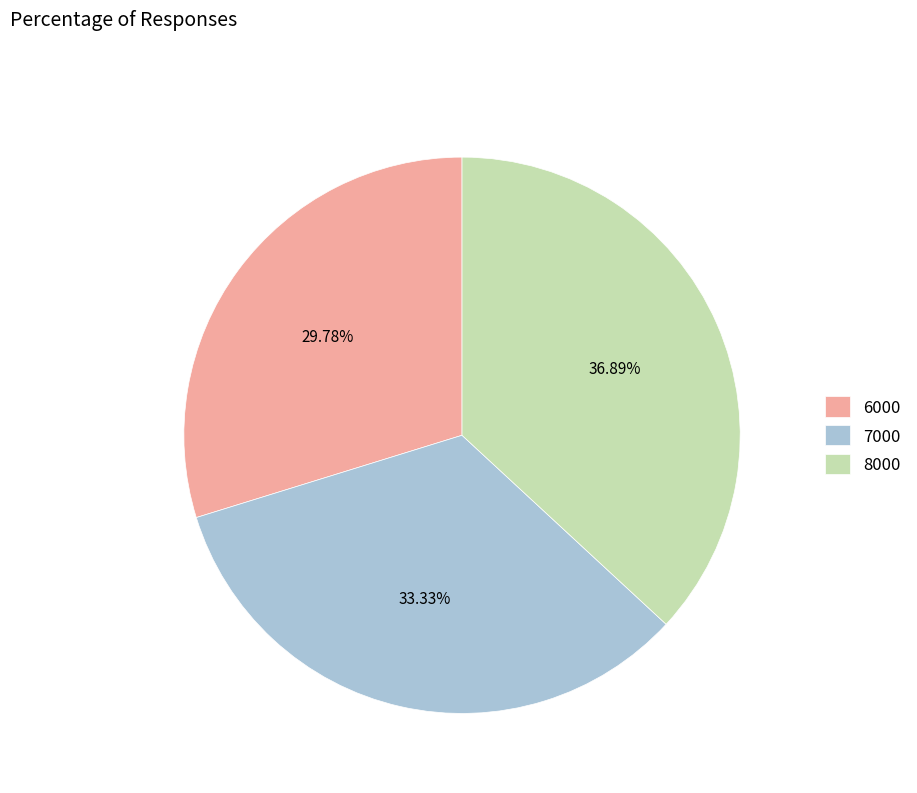

Which slice is the smallest?

6000